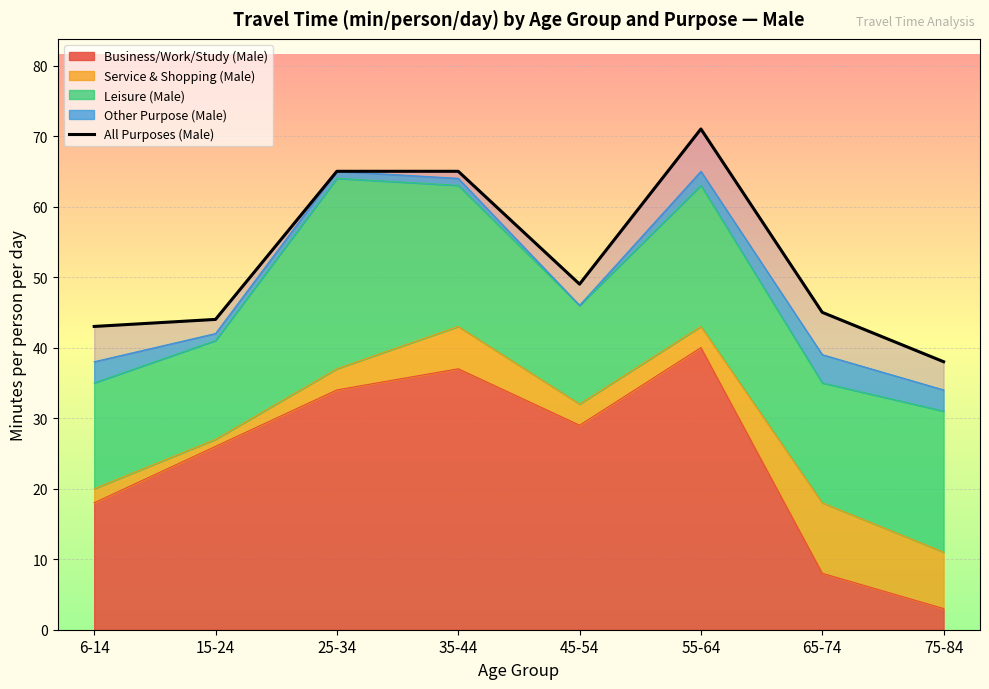

At which label does the data first exceed 49?

25-34